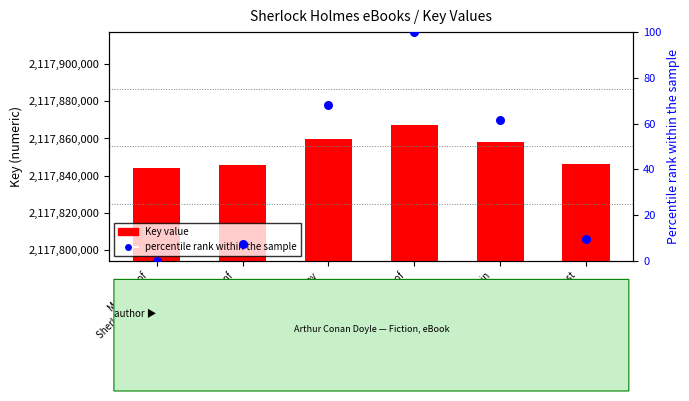

Which series has the largest total across all categories?

Key value